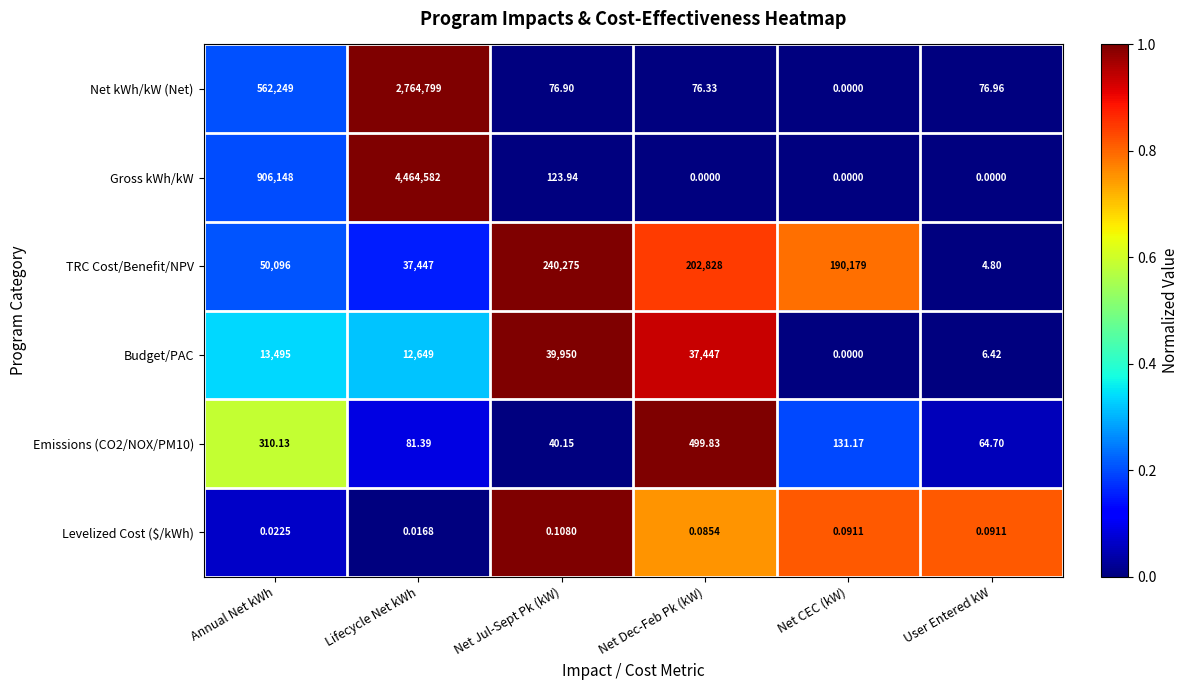

At which label does Emissions (CO2/NOX/PM10) reach its peak?

Net Dec-Feb Pk (kW)